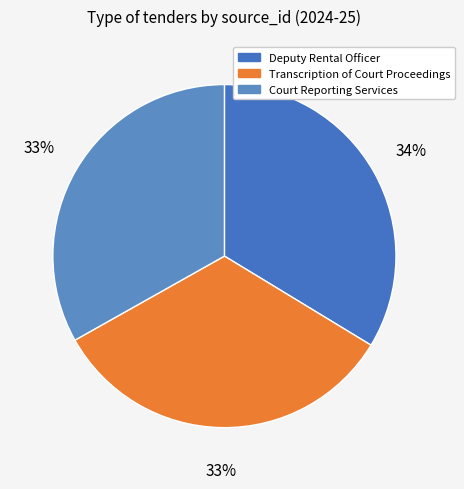

To the nearest percent, what is the average slice percentage?

33%